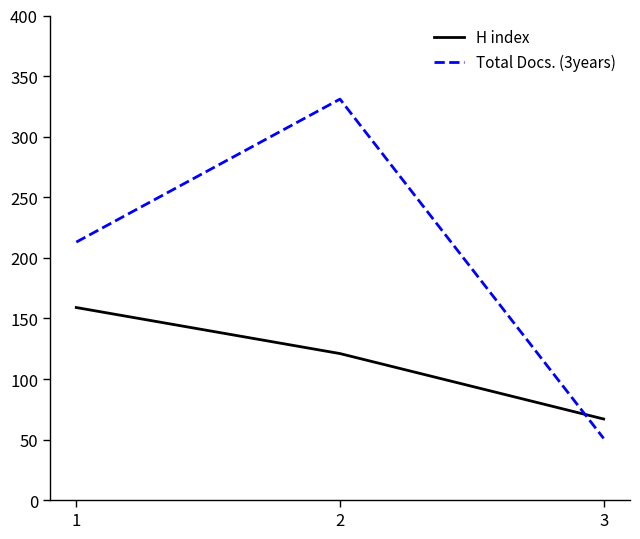

What is the difference between the highest and lowest values at 1?

54